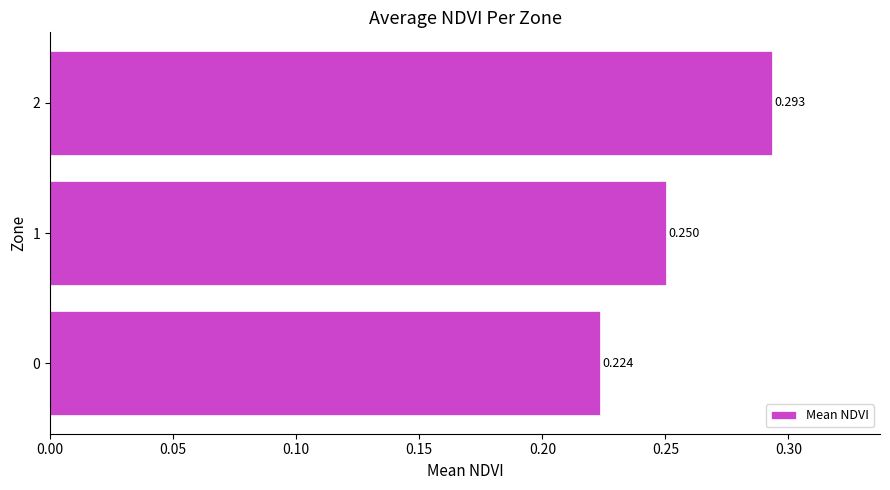

Rank the categories by value from lowest to highest.

0, 1, 2